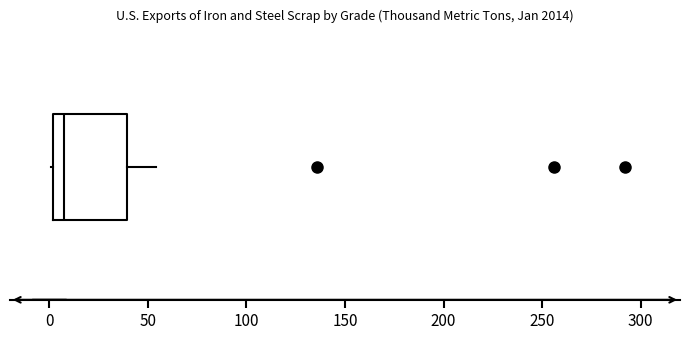

Where is the right edge of the box on the x-axis? The values are not printed on the chart, so give them approximately, as read against the axis.

40